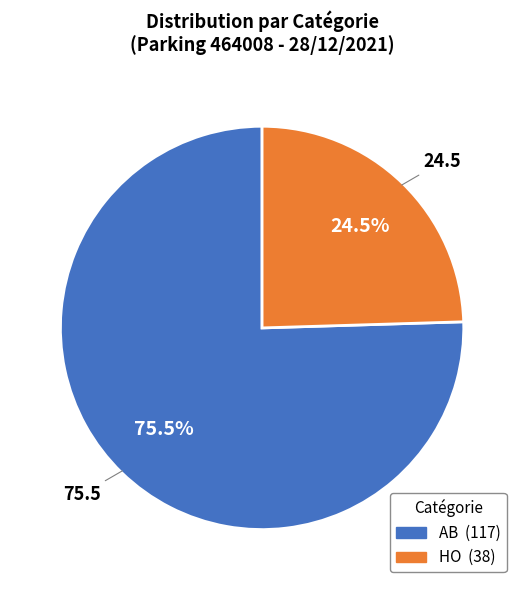

To the nearest percent, what is the combined percentage of AB and HO?

100%